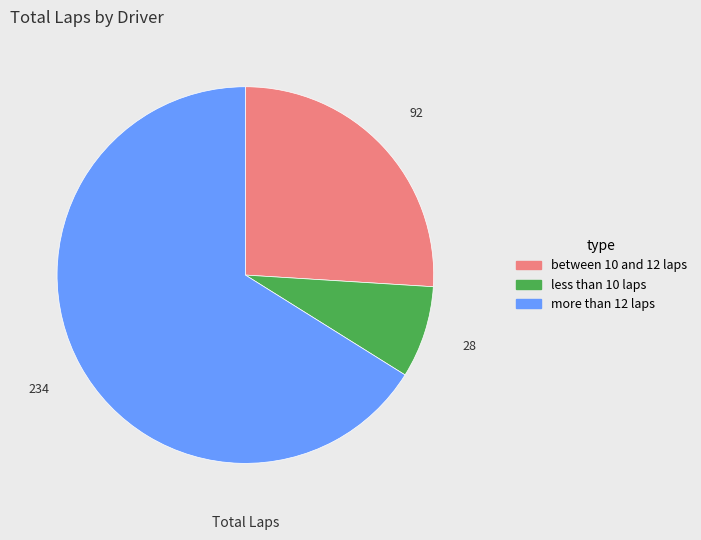

Does any single category account for the majority?

Yes